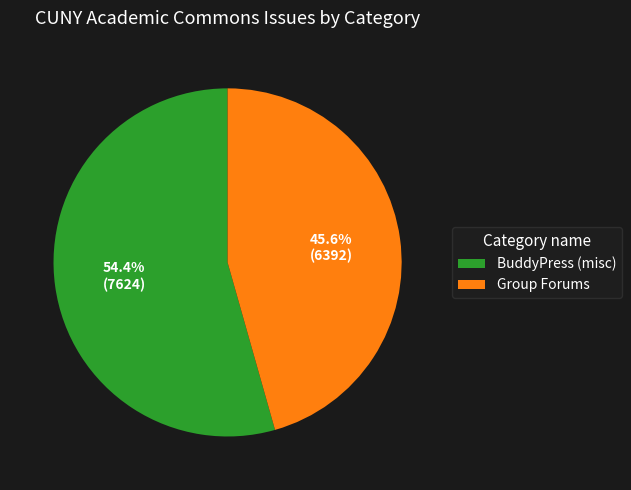

Count the number of slices in the pie.

2